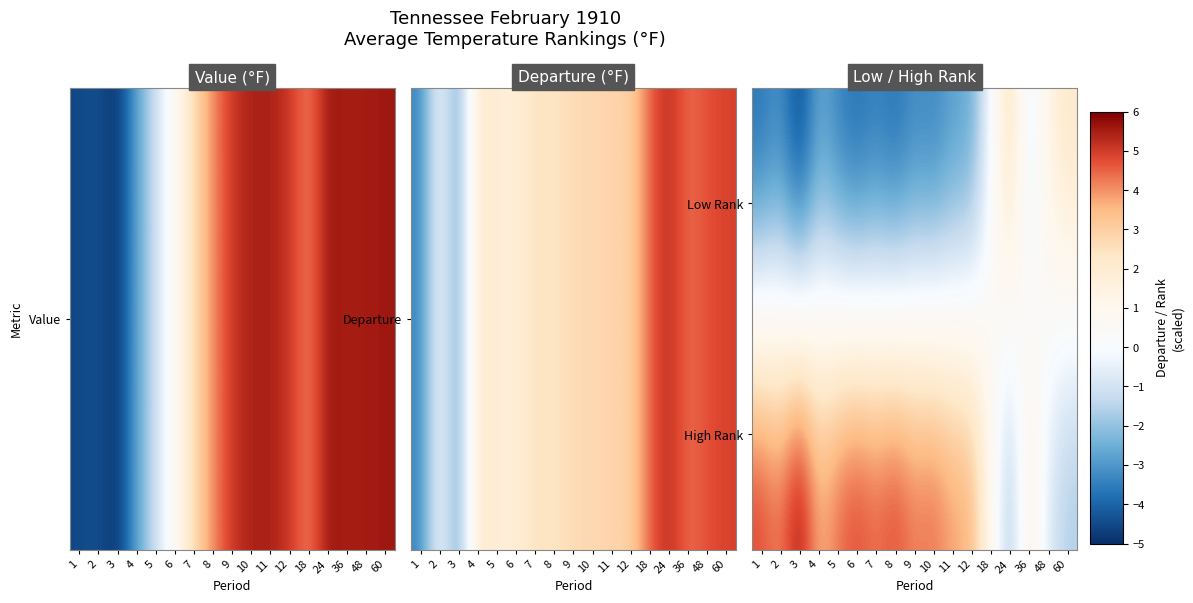

Count the number of data series in this chart.

2